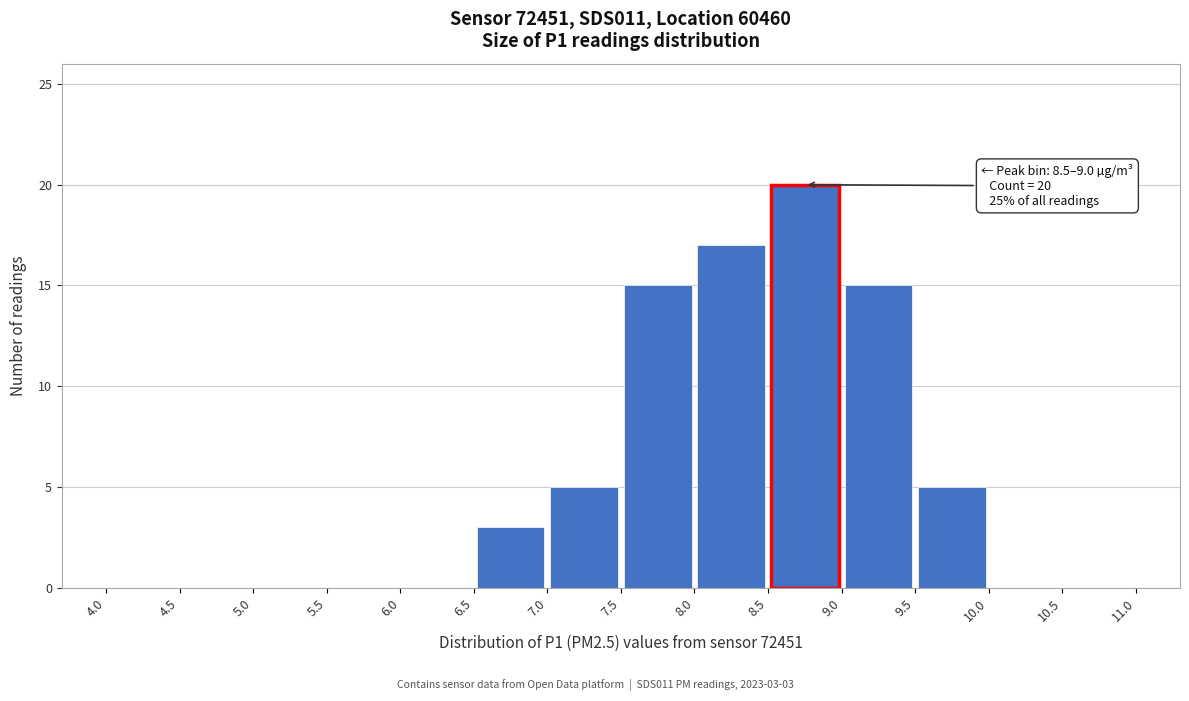

Over which range of the x-axis is the bar tallest?

8.5 to 9.0